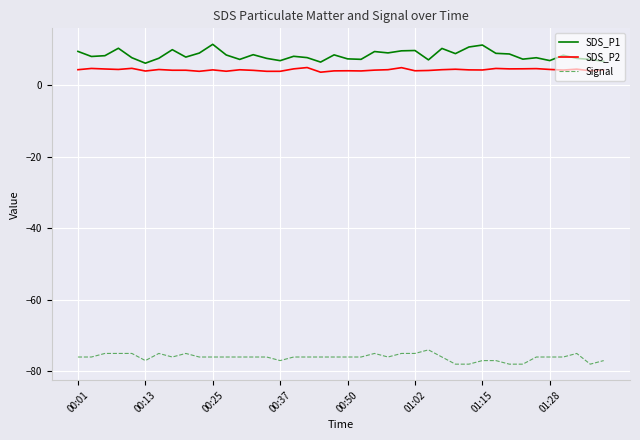

Which series has the largest total across all categories?

SDS_P1